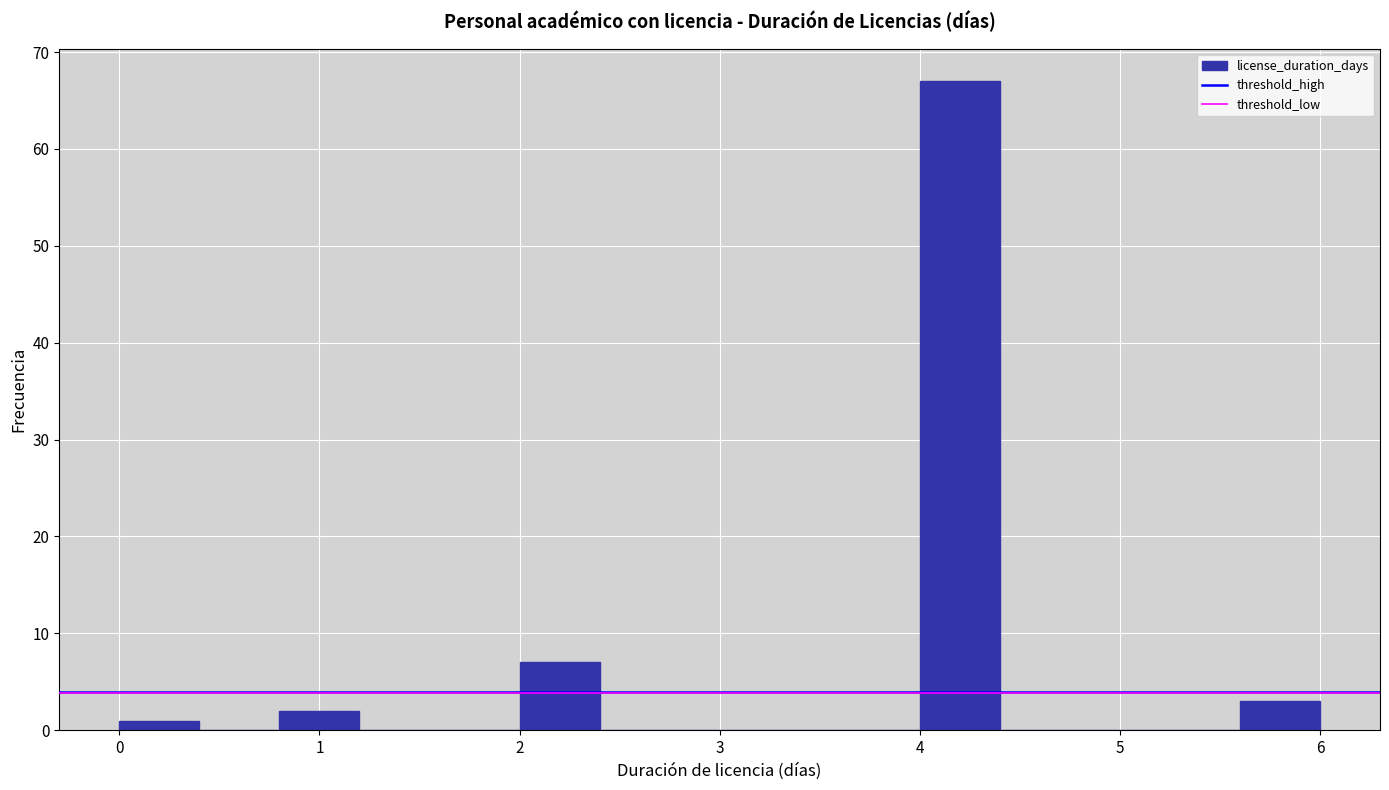

Which range on the x-axis has the tallest bar?

4.0 to 4.4